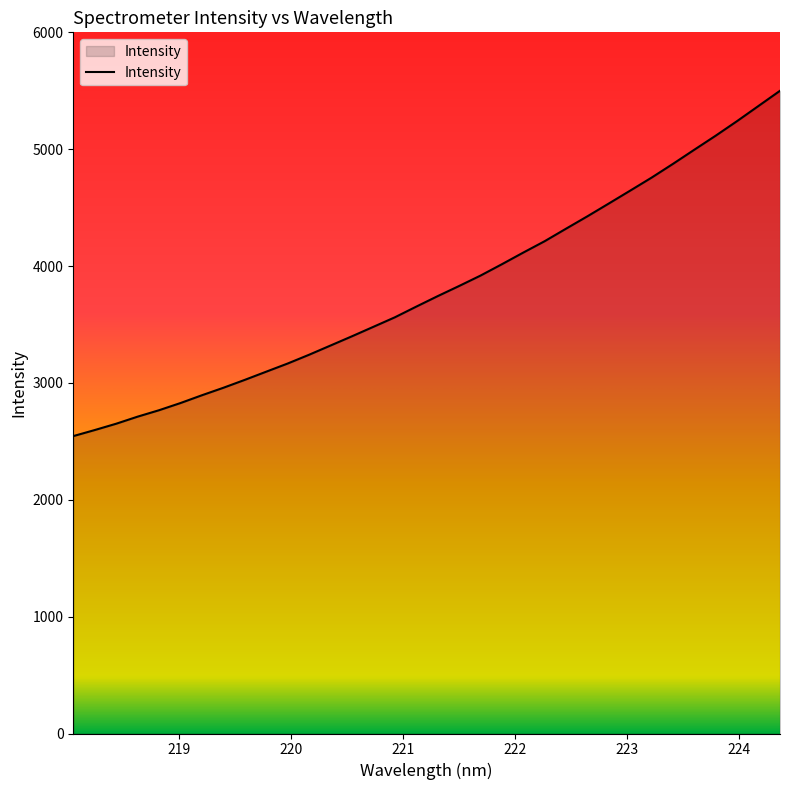

What is the minimum value shown in the chart?

2544.9